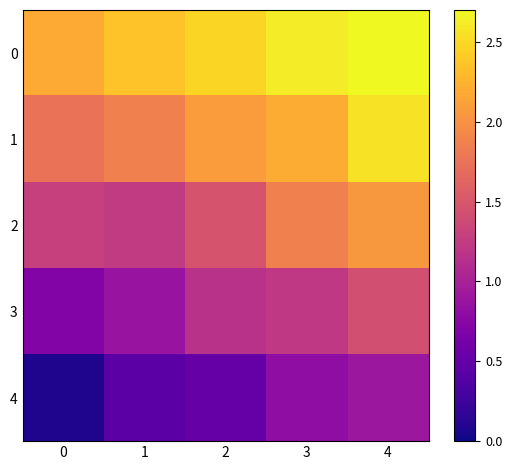

At which category does the chart reach its peak across all series?

4